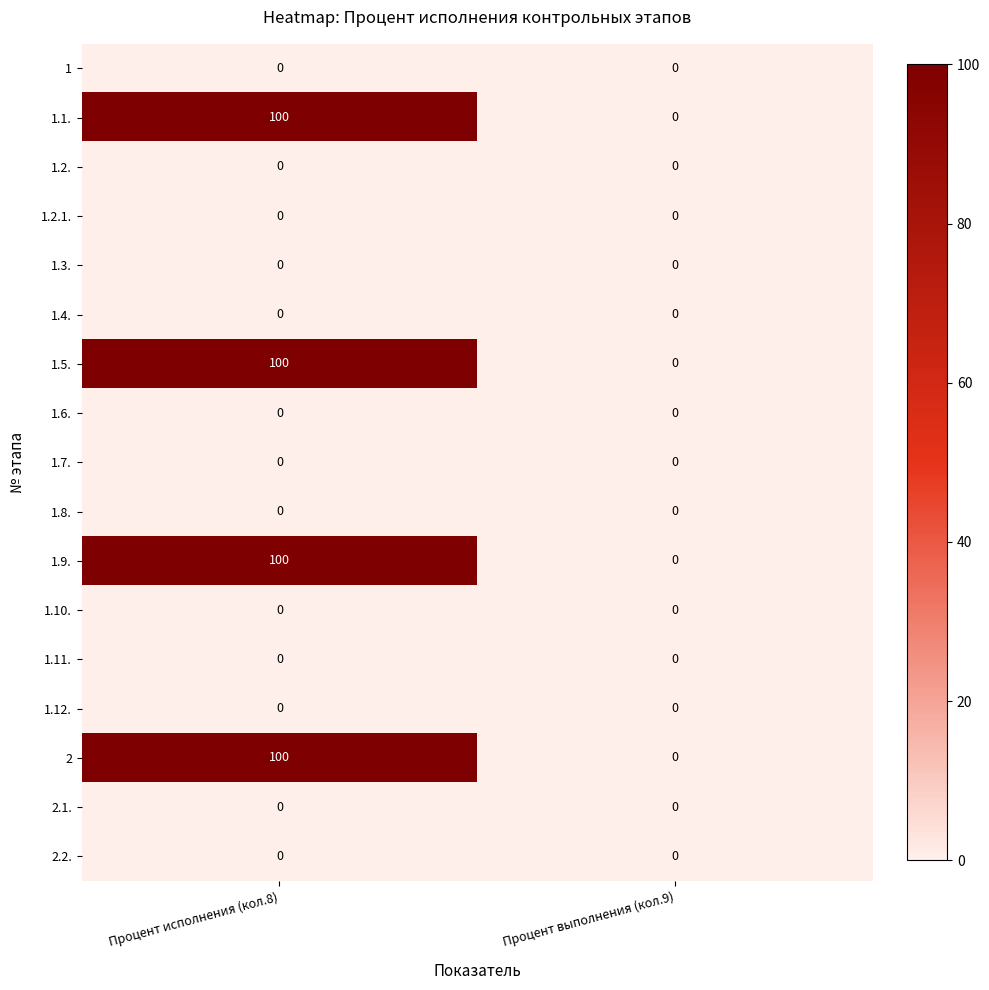

Which category has the highest value in the 2 series?

Процент исполнения (кол.8)